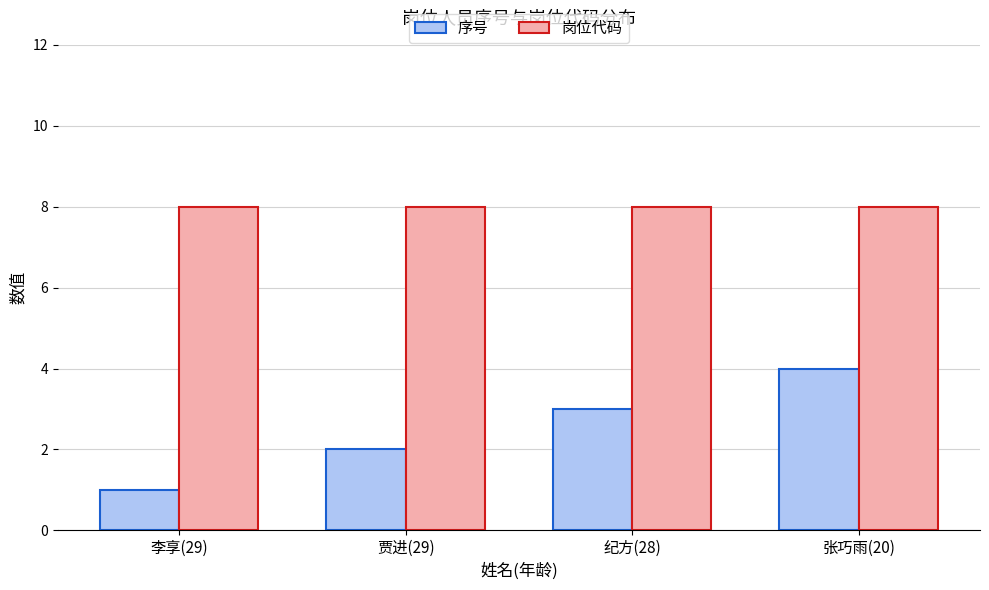

The value of 岗位代码 at 张巧雨(20) is 3. True or false?

False